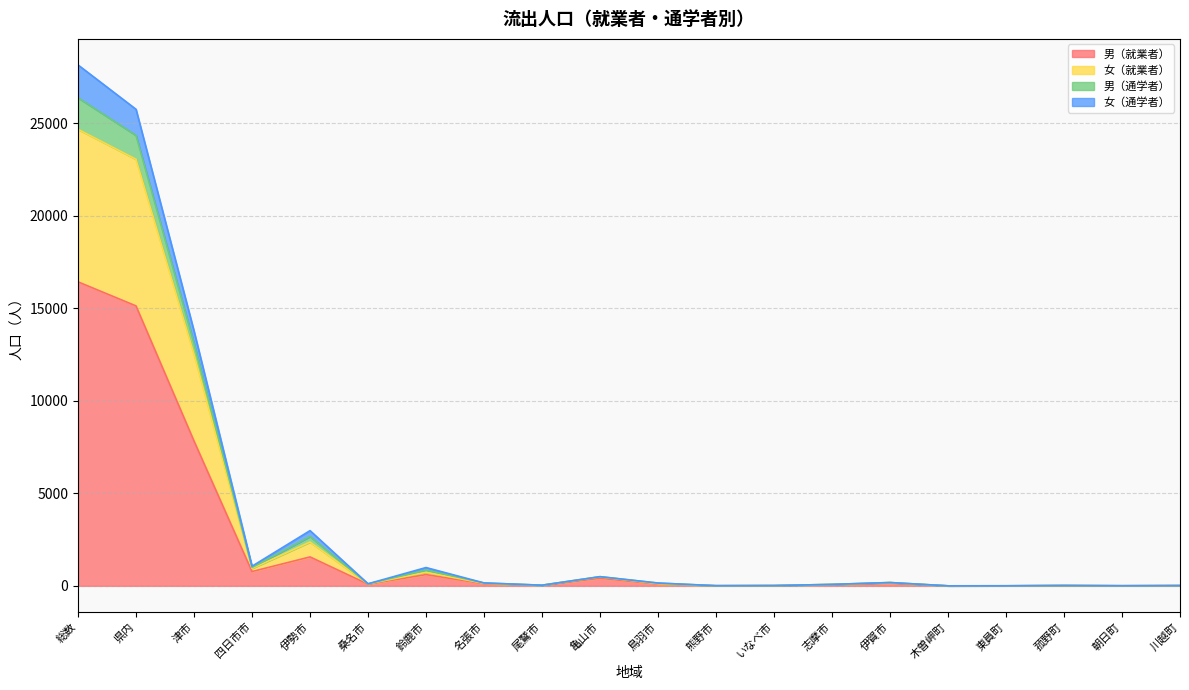

What is the highest value of the 男（就業者） series?

16437